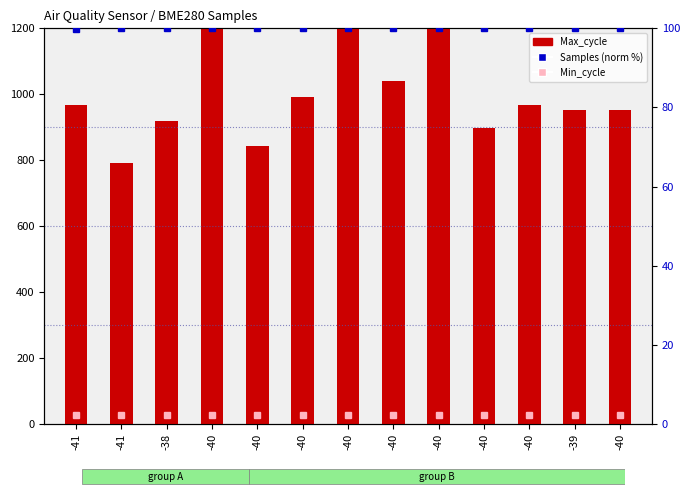

Is the value of Min_cycle at -40 greater than the value of Max_cycle at -38?

No